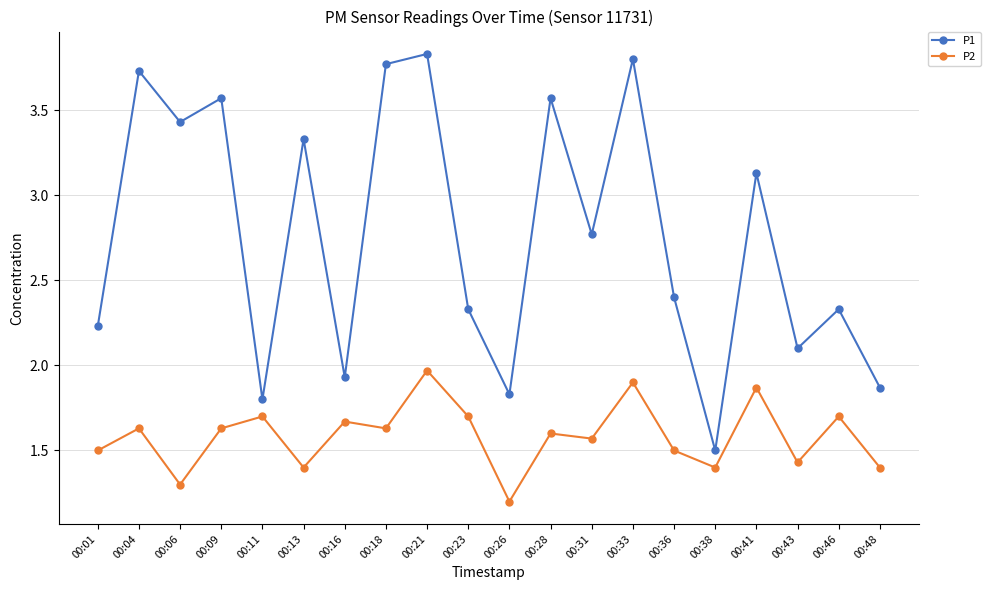

True or false: P1 and P2 cross at least once.

False